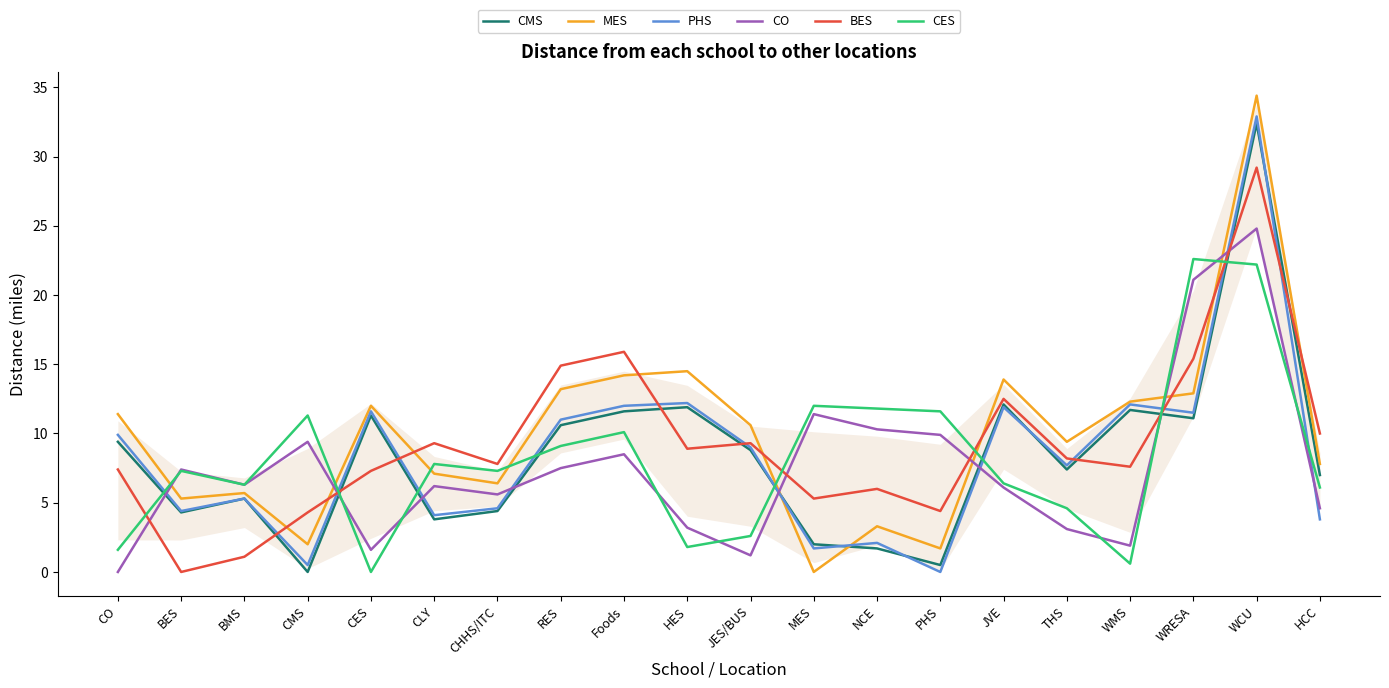

The value of CMS at JES/BUS is 8.8. True or false?

True